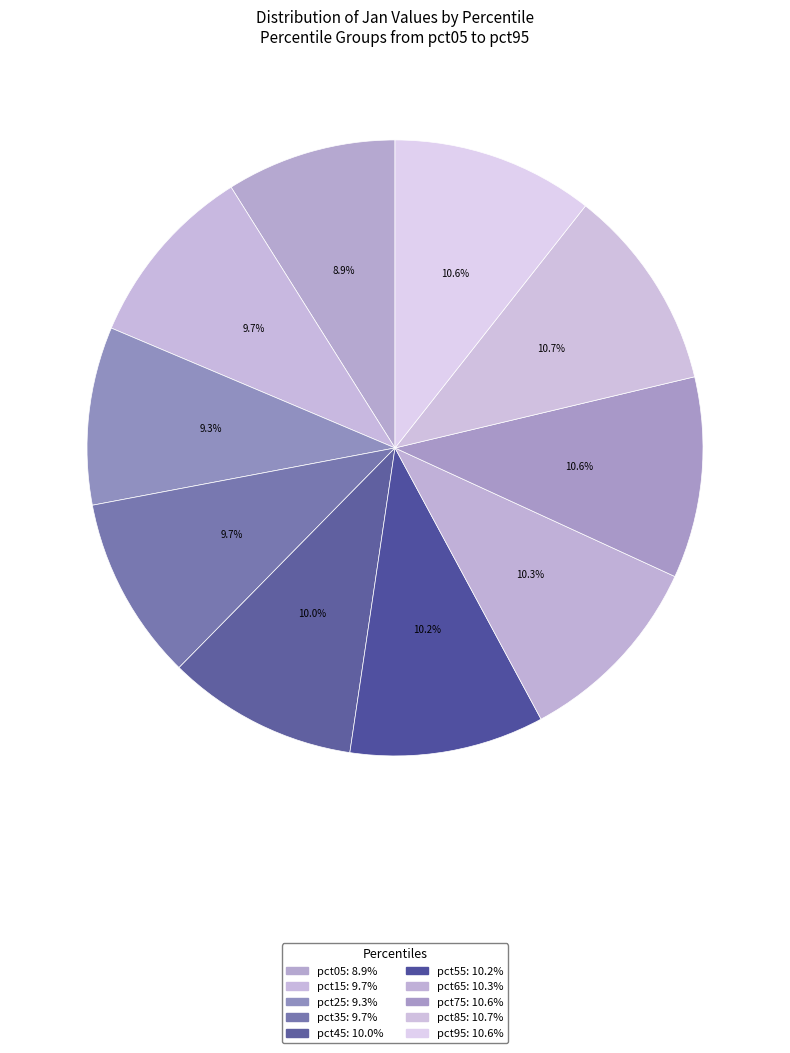

How many segments does this pie chart have?

10